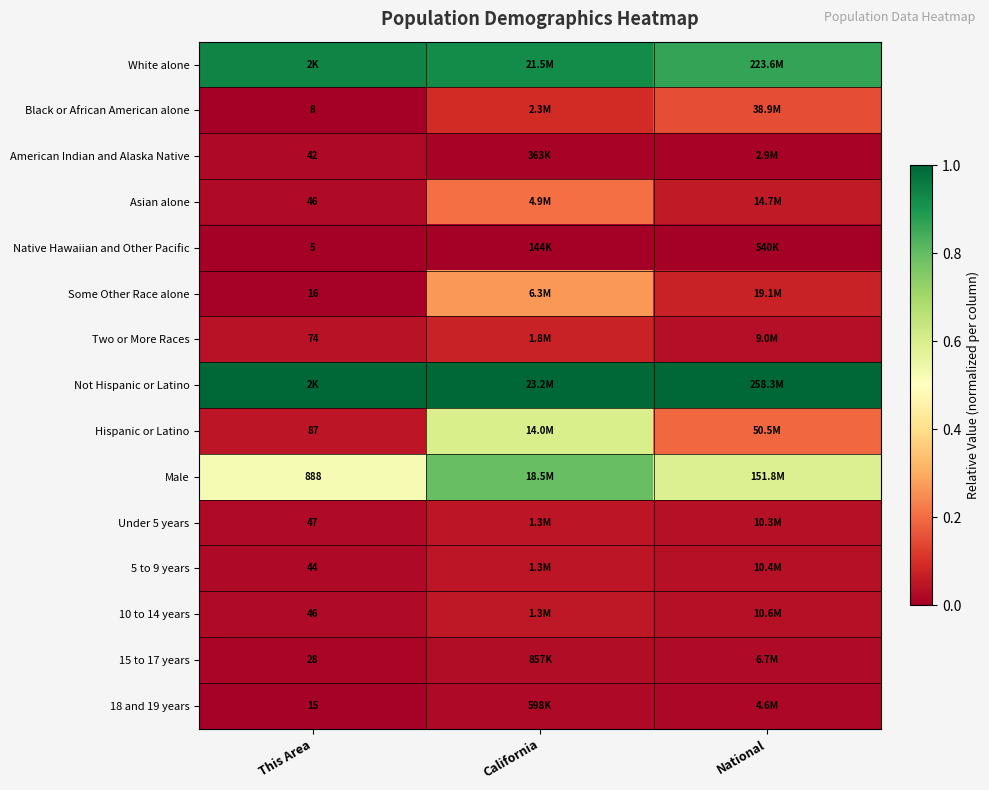

Rank the series by their maximum value, from lowest to highest.

Native Hawaiian and Other Pacific, 18 and 19 years, American Indian and Alaska Native, 15 to 17 years, 5 to 9 years, Under 5 years, 10 to 14 years, Two or More Races, Black or African American alone, Asian alone, Some Other Race alone, Hispanic or Latino, Male, White alone, Not Hispanic or Latino